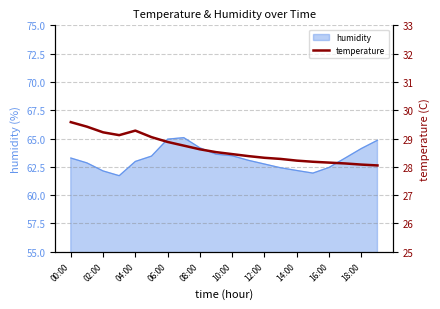

Reading left to right, what are all the values shown in this chart?

29.6	29.4	29.2	29.1	29.3	29.1	28.9	28.8	28.6	28.5	28.4	28.4	28.3	28.3	28.2	28.2	28.1	28.1	28.1	28.1